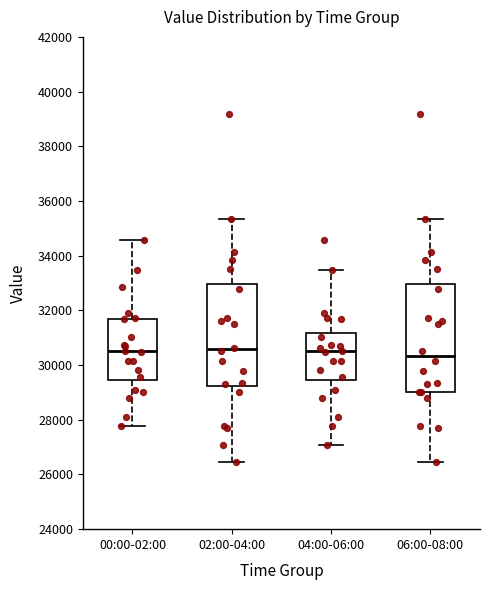

Reading left to right, read every box against the y-axis: the position of its median line, the range the box covers, and the ends of its whiskers. The values are not printed on the chart, so give them approximately, as read against the axis.

00:00-02:00: median 30400, box 29400 to 31600, whiskers 27800 to 34600
02:00-04:00: median 30600, box 29200 to 33000, whiskers 26400 to 35400
04:00-06:00: median 30400, box 29400 to 31200, whiskers 27000 to 33400
06:00-08:00: median 30400, box 29000 to 33000, whiskers 26400 to 35400